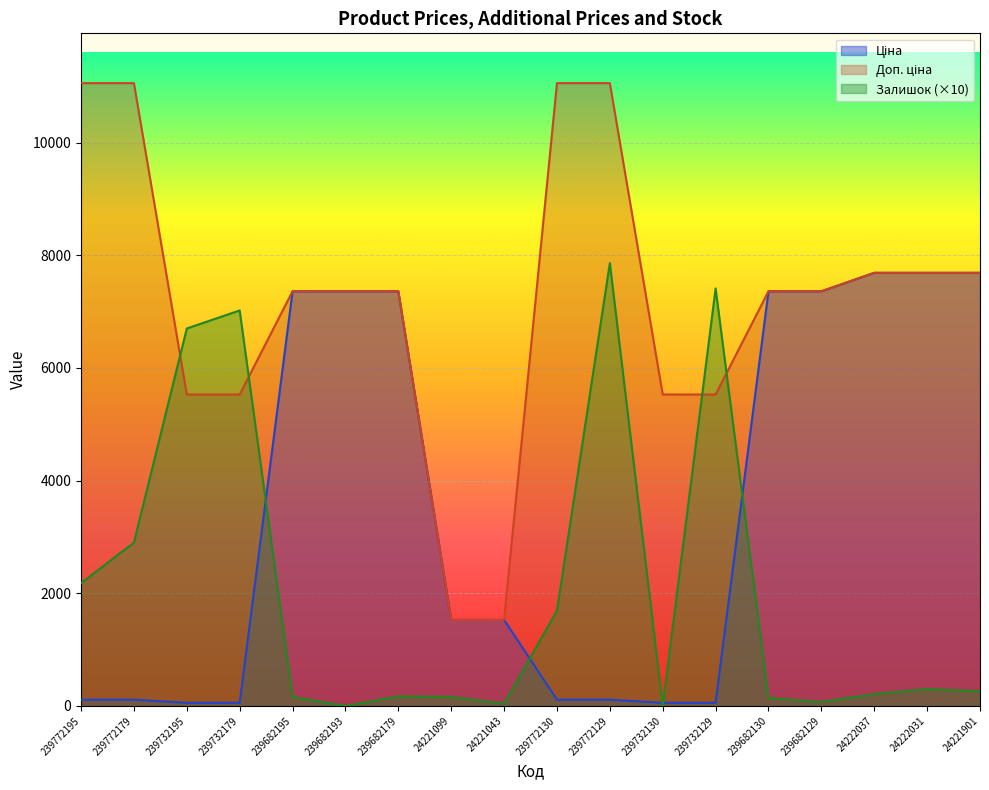

Which category has the lowest value in the Ціна series?

239732195